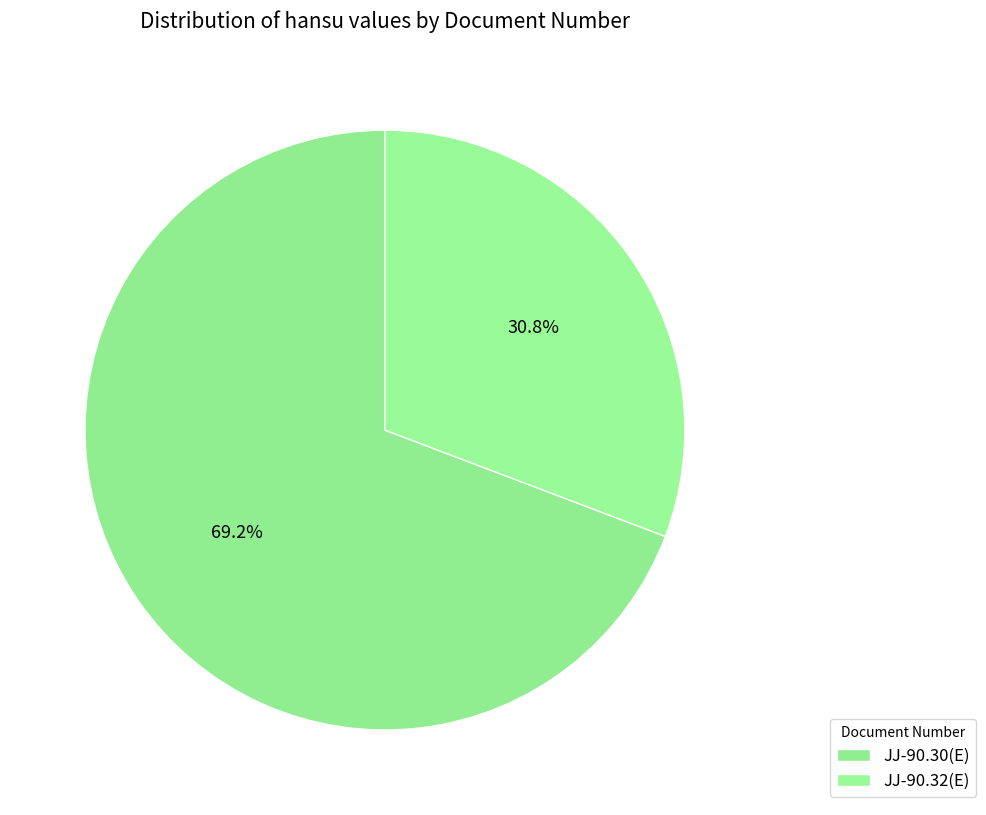

Is the sum of JJ-90.30(E) and JJ-90.32(E) greater than half?

Yes